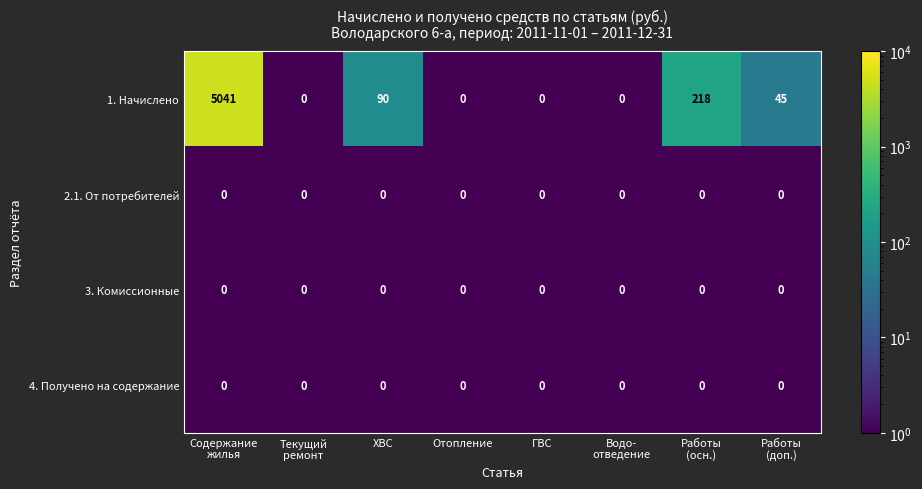

Which series has the largest range (max minus min)?

1. Начислено